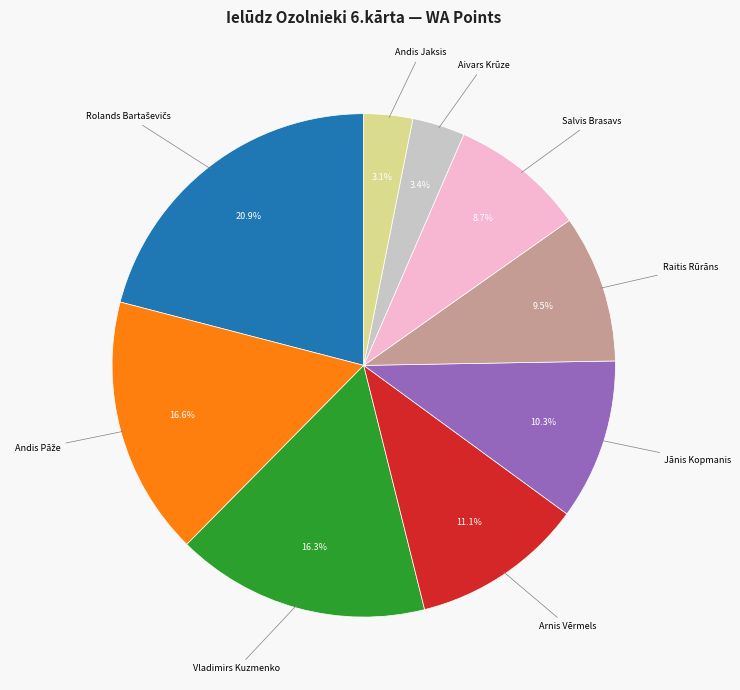

How many slices are in this pie chart?

9